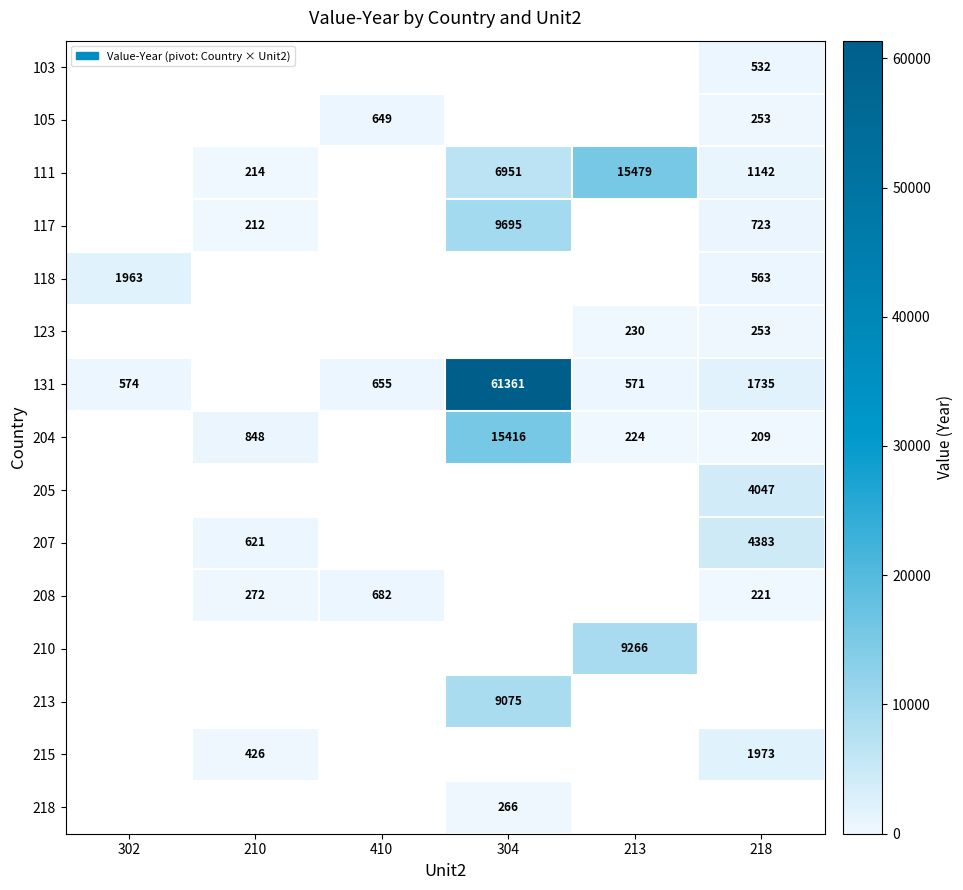

Count the number of categories in the chart.

6